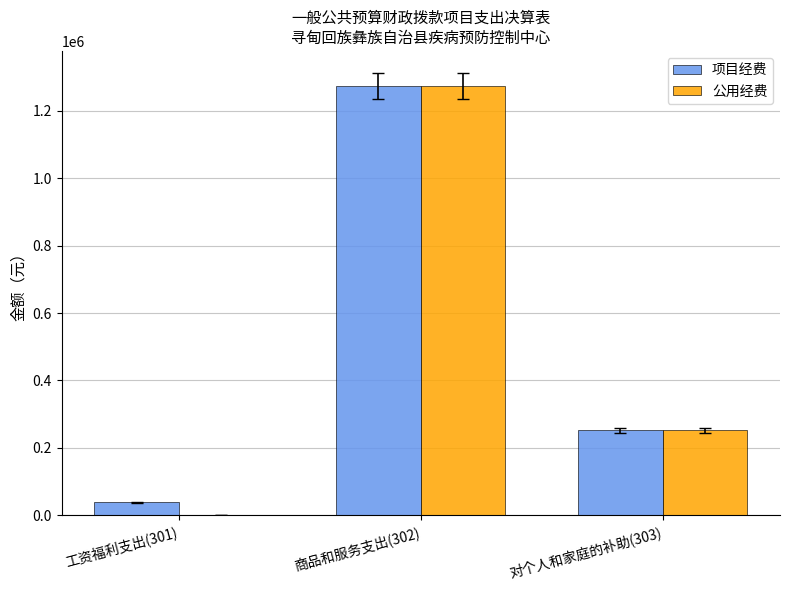

What is the maximum value for 公用经费?

1273685.0